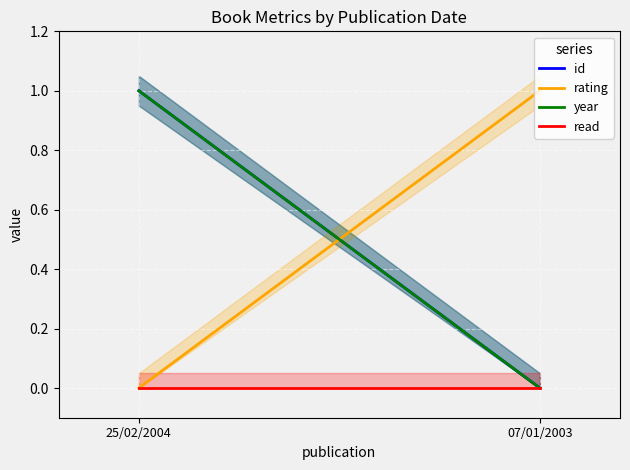

How many values in the rating series exceed 0?

1